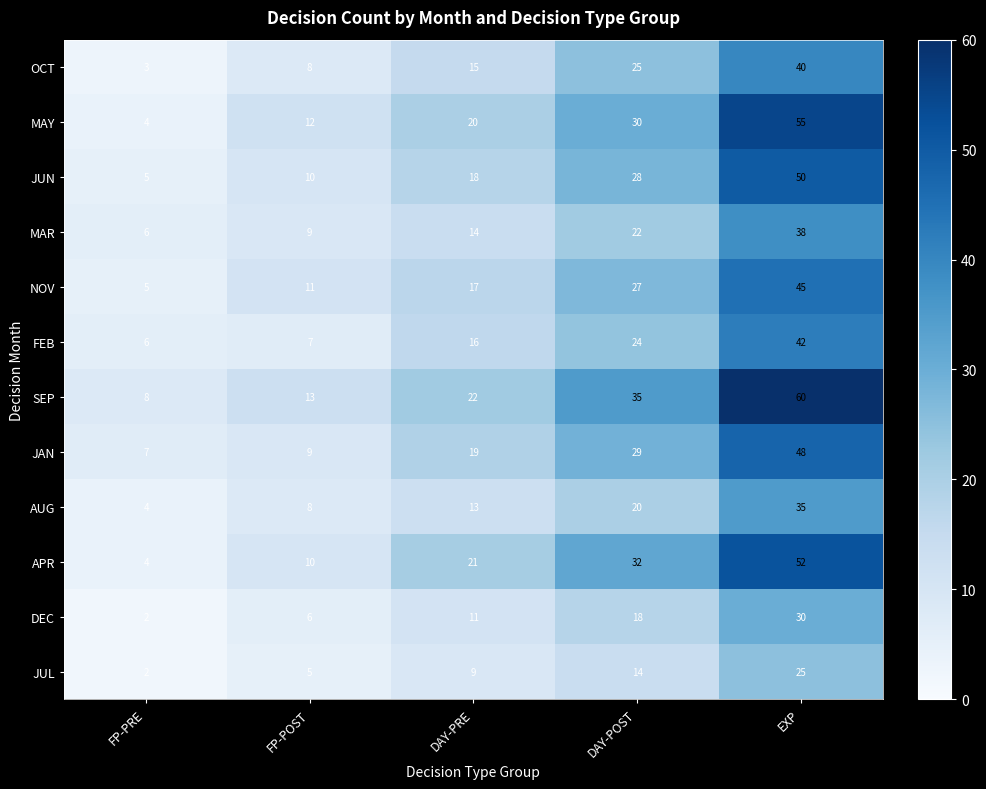

What is the difference between the maximum and minimum values in the JAN series?

41